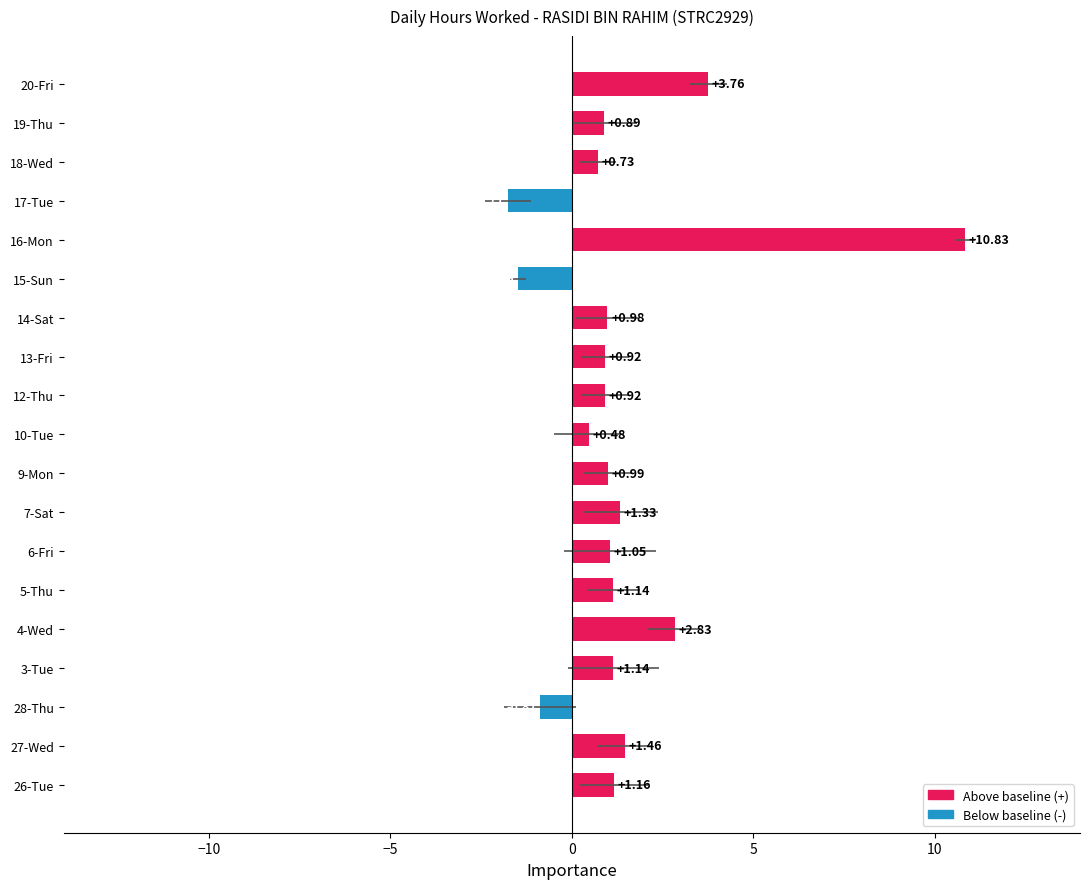

The chart shows a value of 1.6 at 26-Tue. True or false?

False